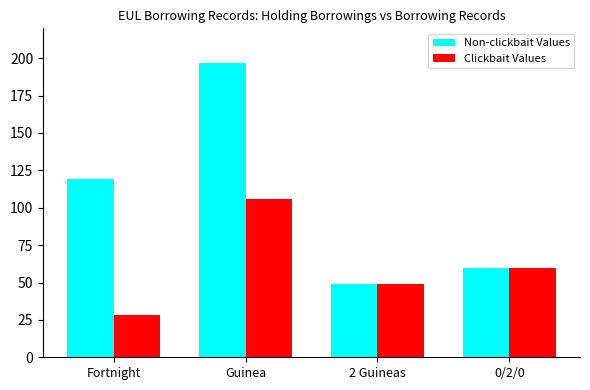

What is the label of the 2nd bar from the left?

Guinea